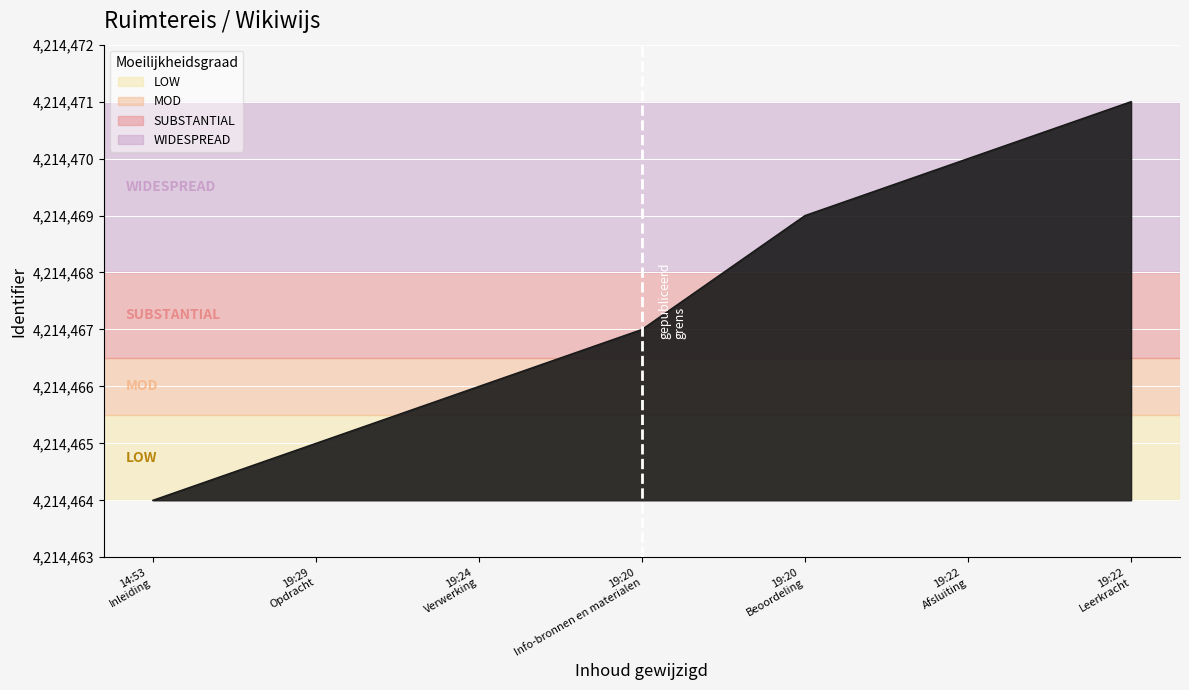

Reading left to right, what are all the values shown in this chart?

4214464	4214465	4214466	4214467	4214469	4214470	4214471